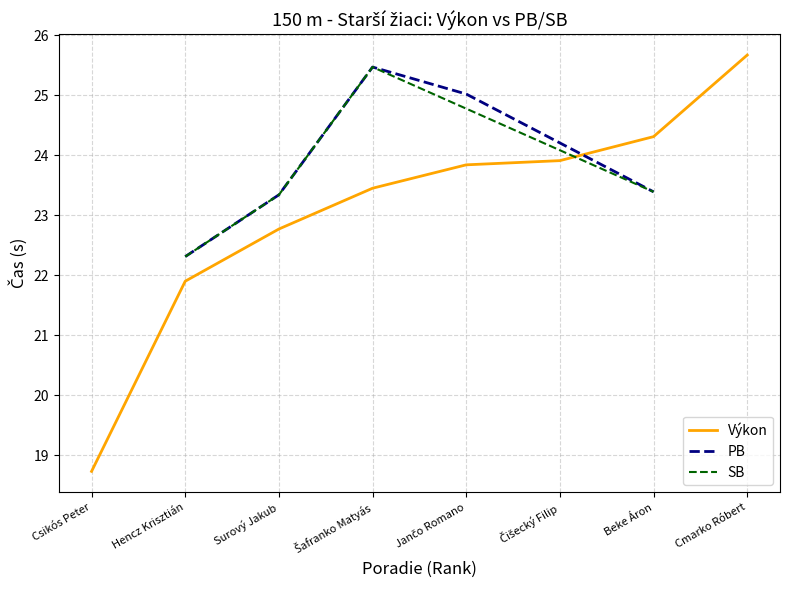

Which category has the lowest value in the Výkon series?

Csikós Peter